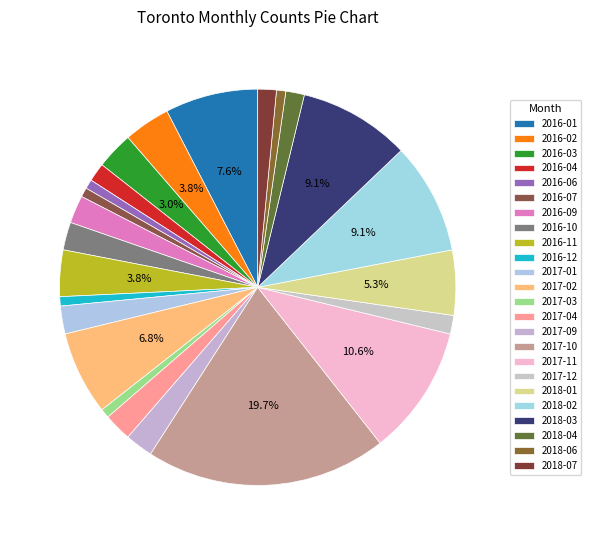

What percentage is NOT represented by 2016-04?

98.5%